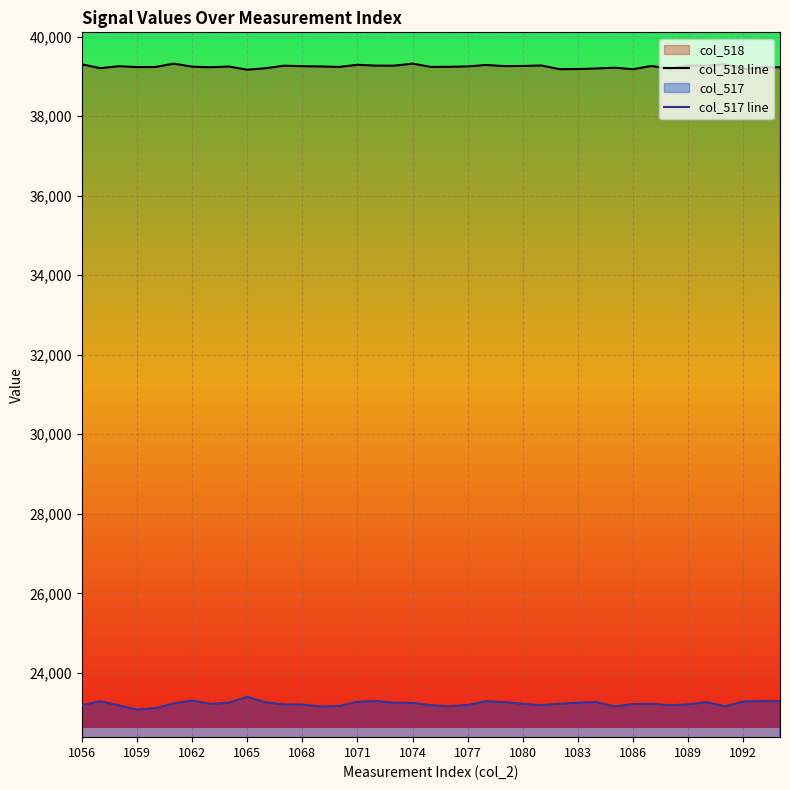

How many interior local peaks does the col_518 line series have?

12